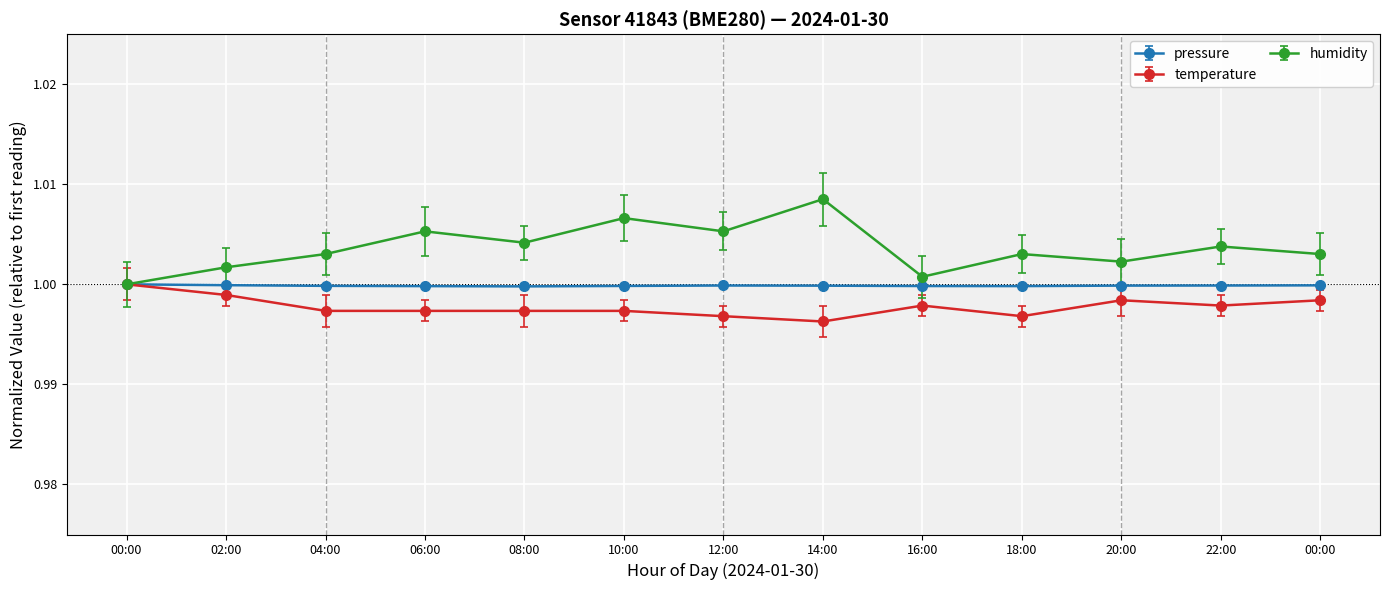

At 20:00, list the series in order from smallest to largest.

temperature, pressure, humidity